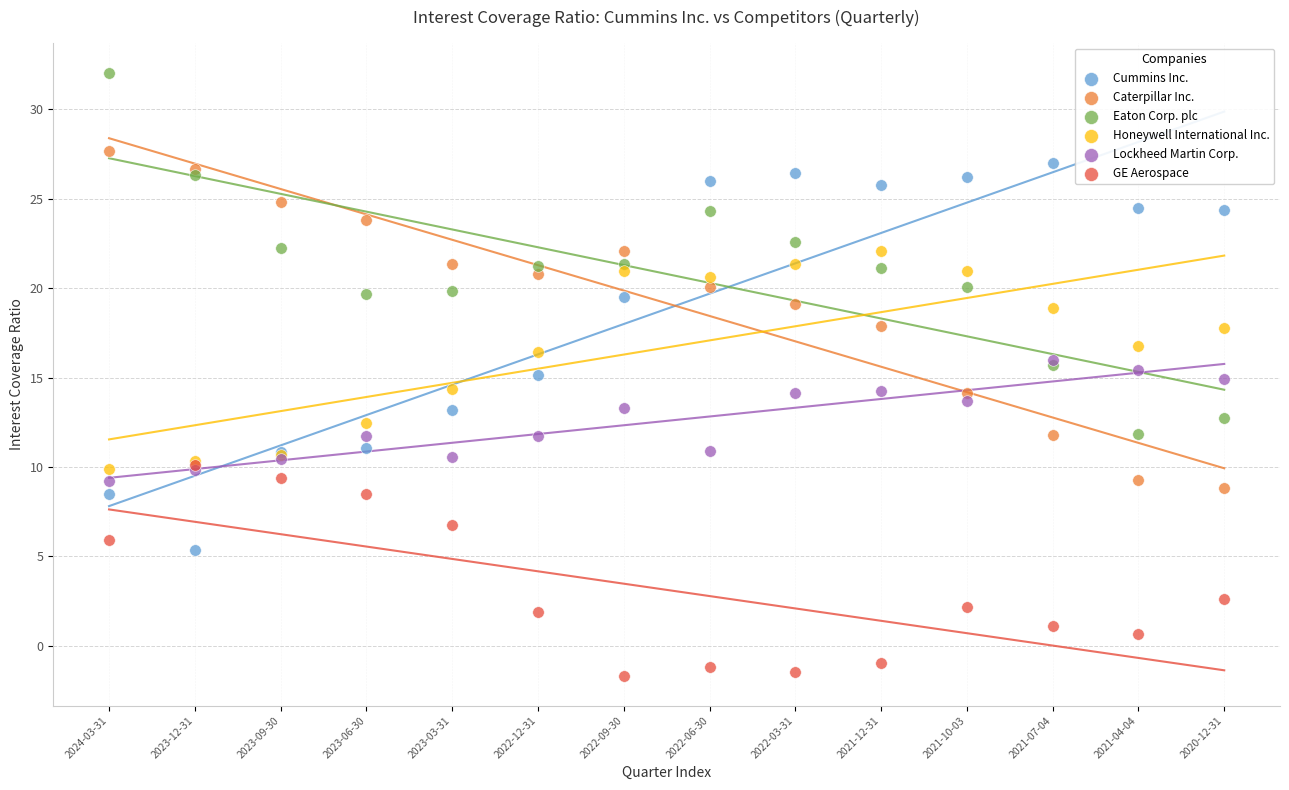

What are all the series names shown in the legend?

Cummins Inc., Caterpillar Inc., Eaton Corp. plc, Honeywell International Inc., Lockheed Martin Corp., GE Aerospace